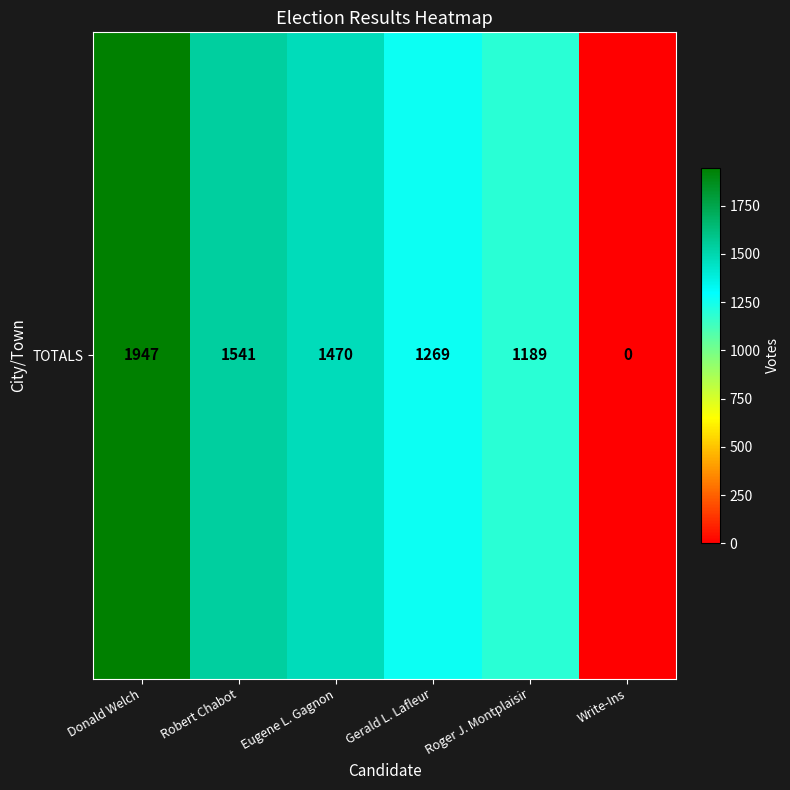

Reading left to right, list all the values displayed in this chart.

Donald Welch=1947	Robert Chabot=1541	Eugene L. Gagnon=1470	Gerald L. Lafleur=1269	Roger J. Montplaisir=1189	Write-Ins=0